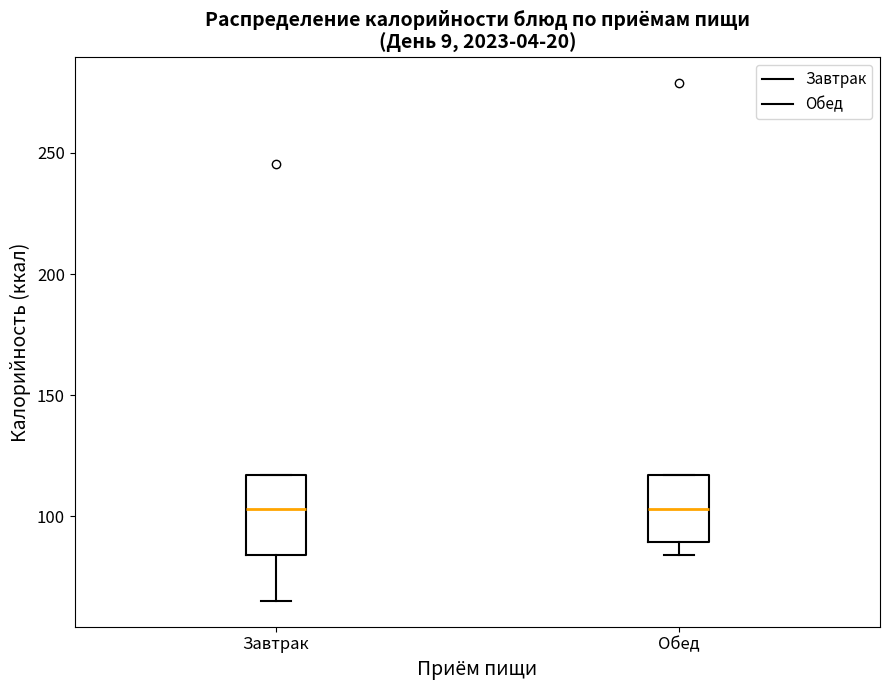

Which box is the tallest, from its lower edge to its upper edge?

Завтрак